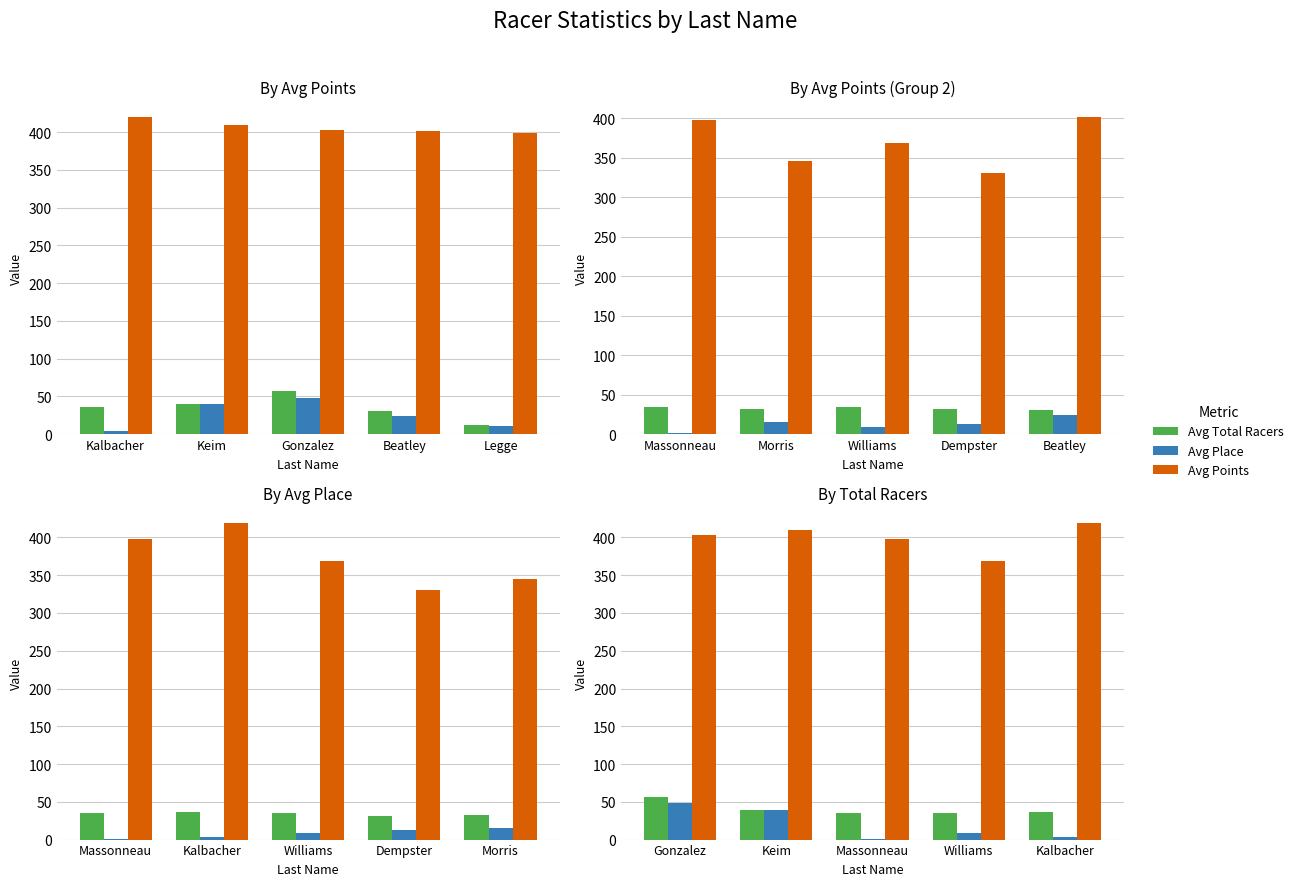

What is the label of the 5th bar from the right?

Gonzalez